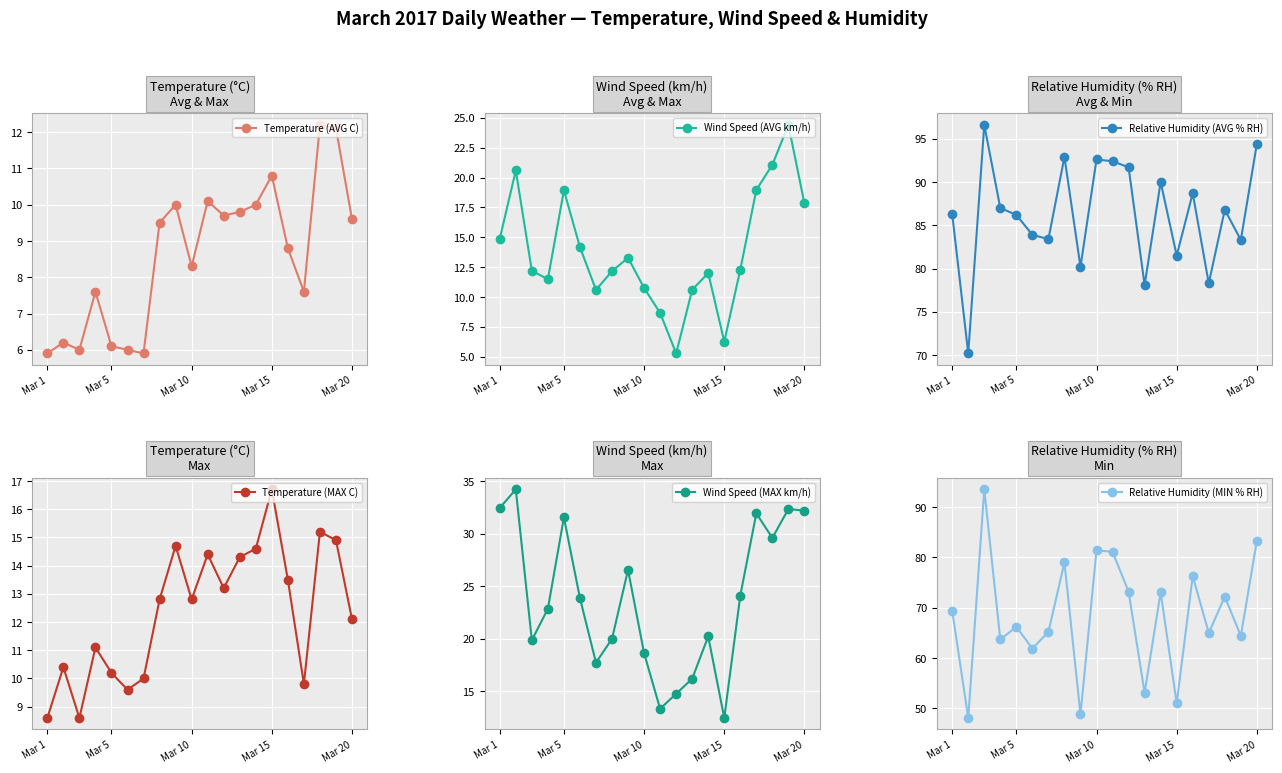

Rank the series at 12 from lowest to highest value.

Temperature (AVG C), Wind Speed (AVG km/h), Temperature (MAX C), Wind Speed (MAX km/h), Relative Humidity (MIN % RH), Relative Humidity (AVG % RH)